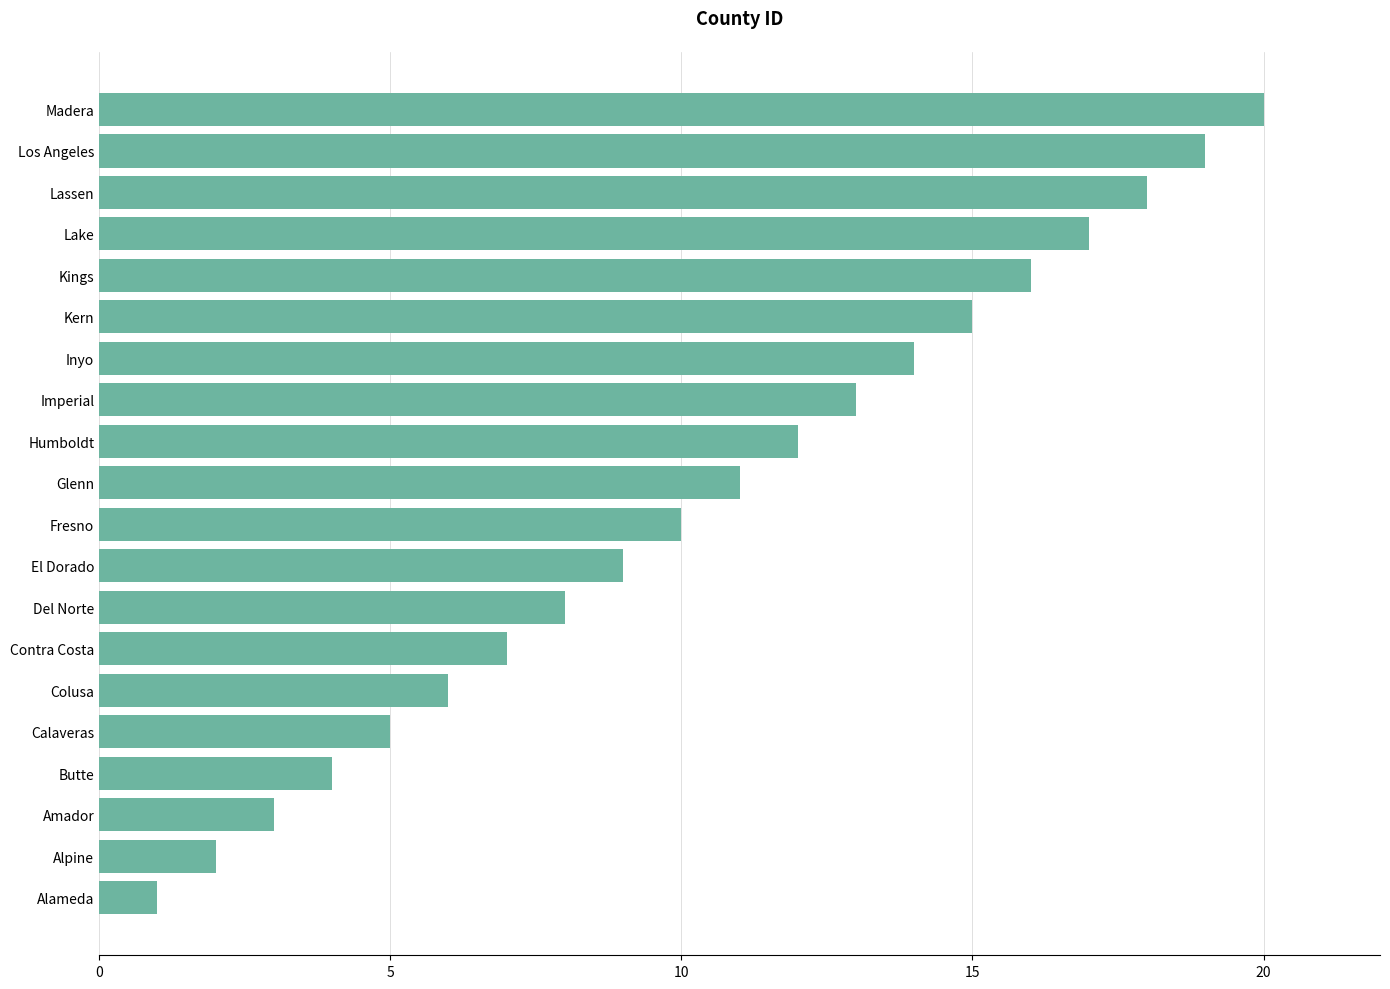

How many series are shown in this chart?

1